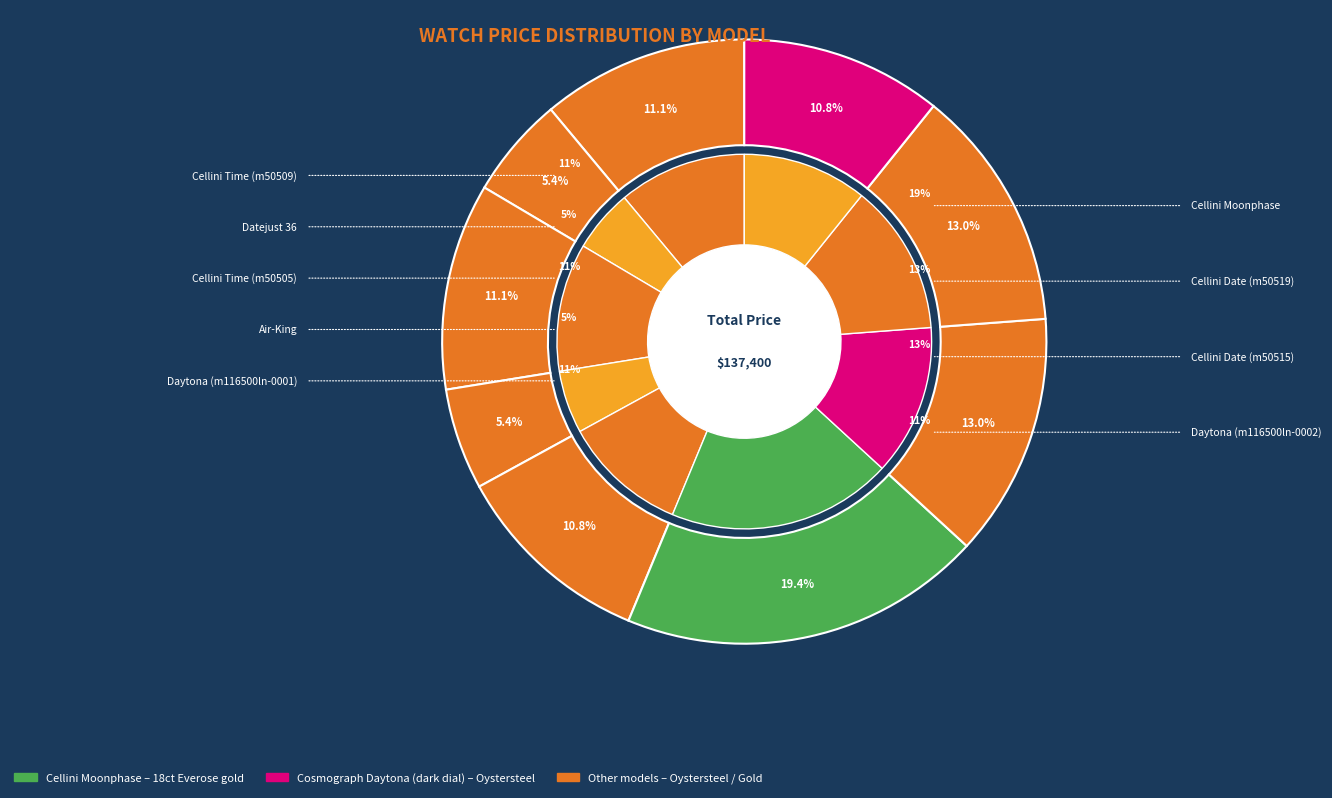

Which slice is the smallest?

Datejust 36